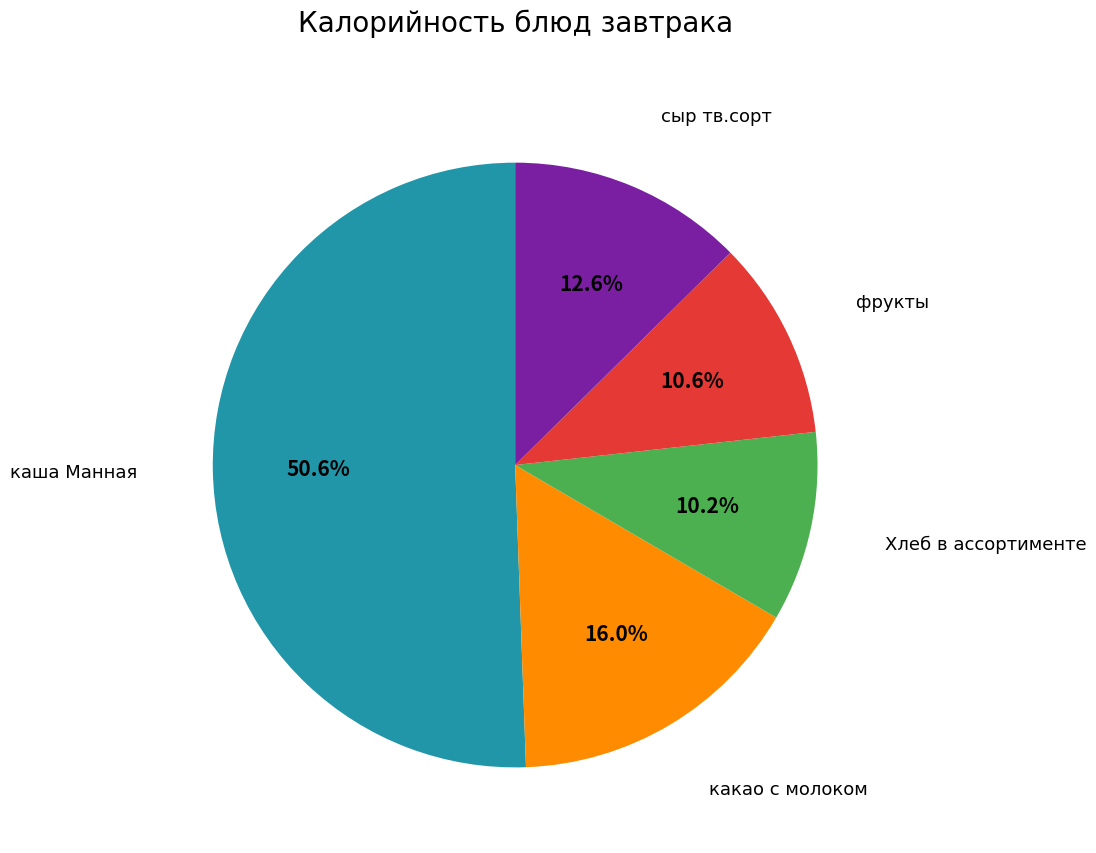

Does any single category account for the majority?

Yes